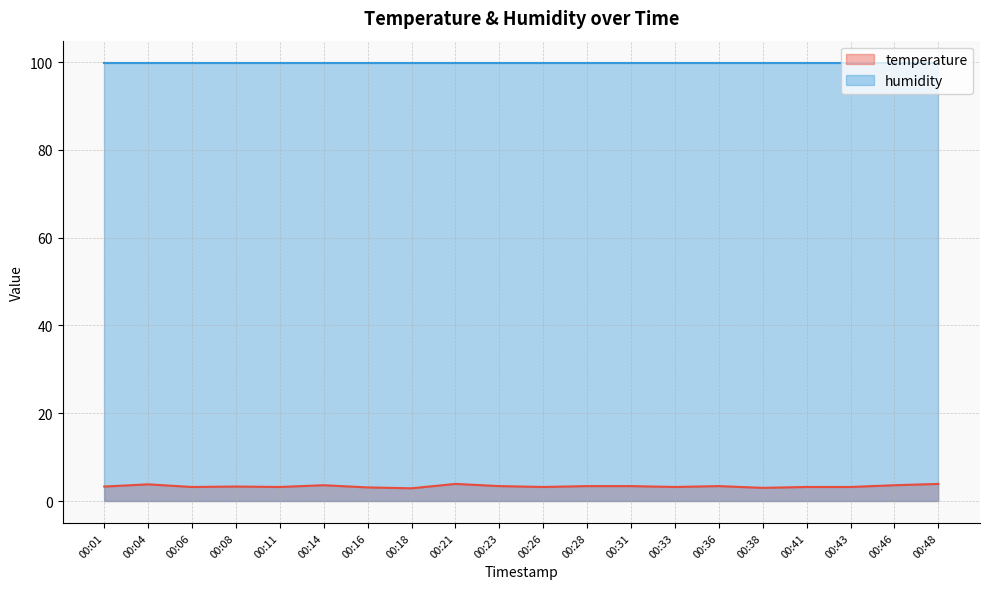

What is the difference between the maximum and minimum values?

1.0